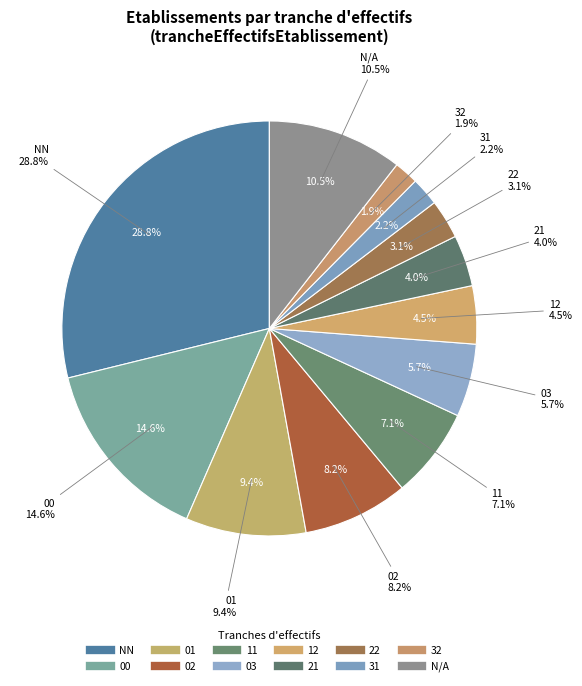

Is the sum of 31 and N/A greater than half?

No